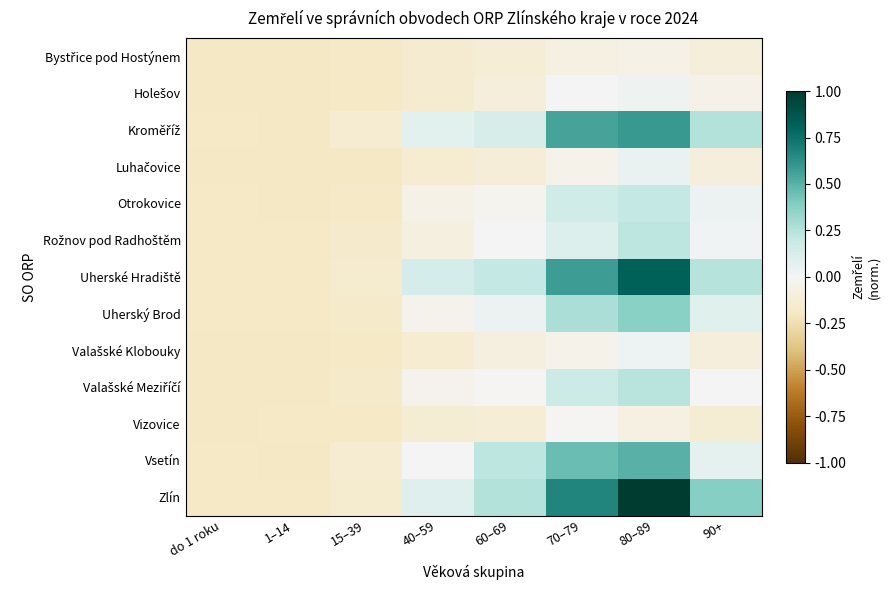

Rank the series at 80–89 from lowest to highest value.

Vizovice, Bystřice pod Hostýnem, Holešov, Valašské Klobouky, Luhačovice, Otrokovice, Rožnov pod Radhoštěm, Valašské Meziříčí, Uherský Brod, Vsetín, Kroměříž, Uherské Hradiště, Zlín